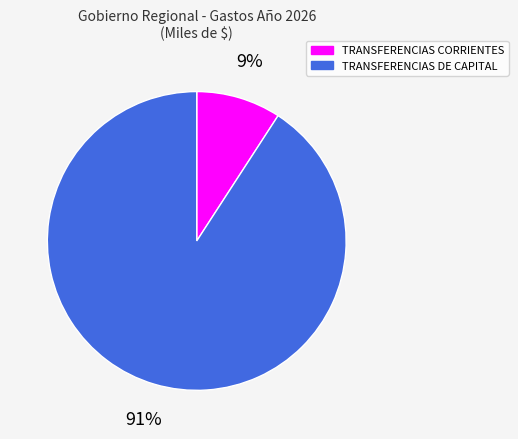

Rank the categories by value from lowest to highest.

TRANSFERENCIAS CORRIENTES, TRANSFERENCIAS DE CAPITAL